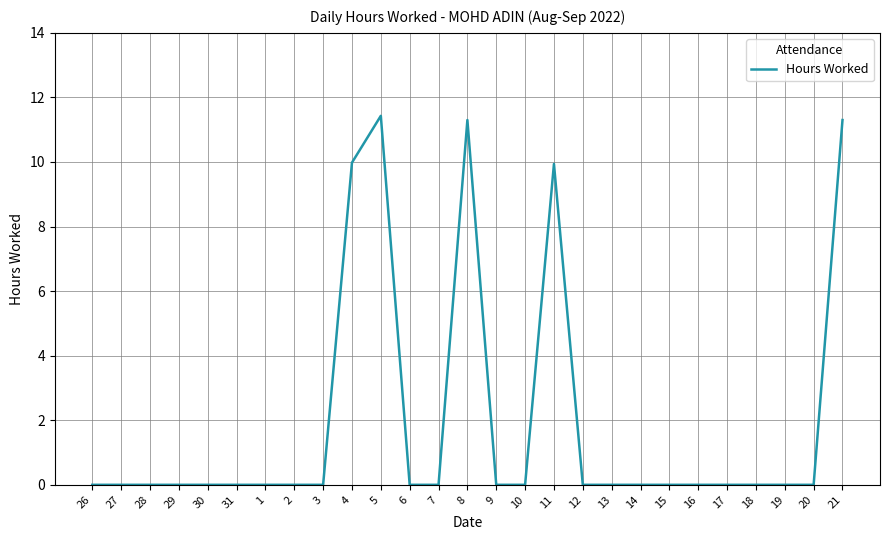

What is the difference between the maximum and minimum values?

11.4